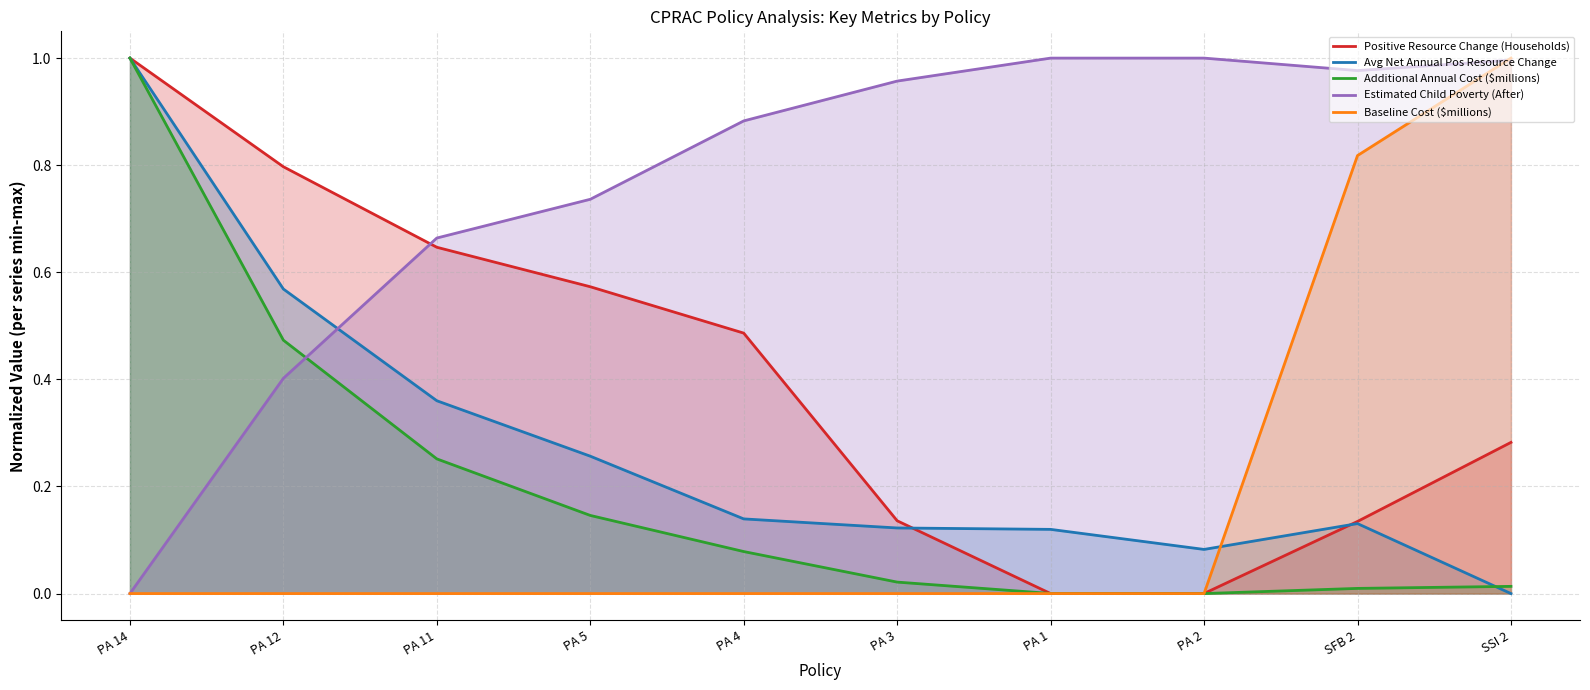

At PA 1, list the series in order from smallest to largest.

Positive Resource Change (Households), Baseline Cost ($millions), Additional Annual Cost ($millions), Avg Net Annual Pos Resource Change, Estimated Child Poverty (After)